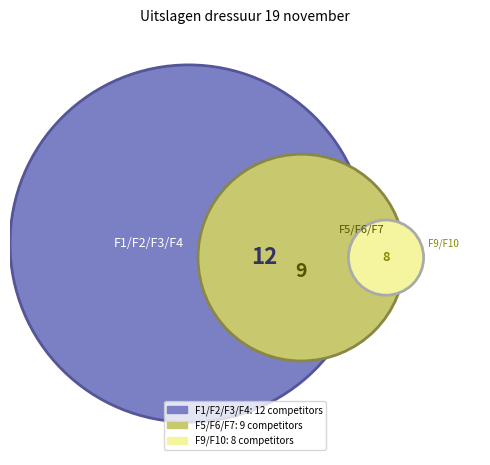

True or false: F9/F10 accounts for 16% of the total.

False